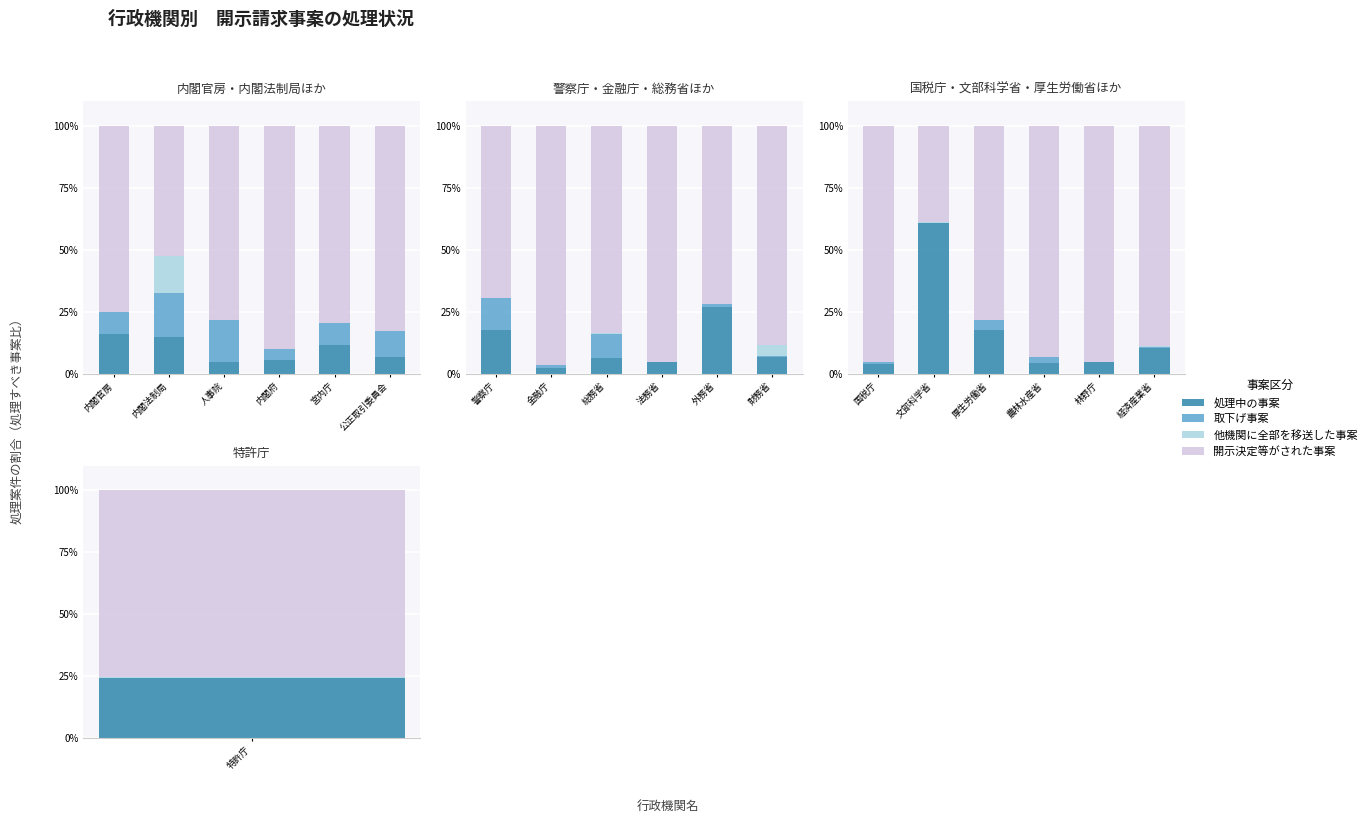

True or false: 処理中の事案 has a value of 14.8 at 経済産業省.

False